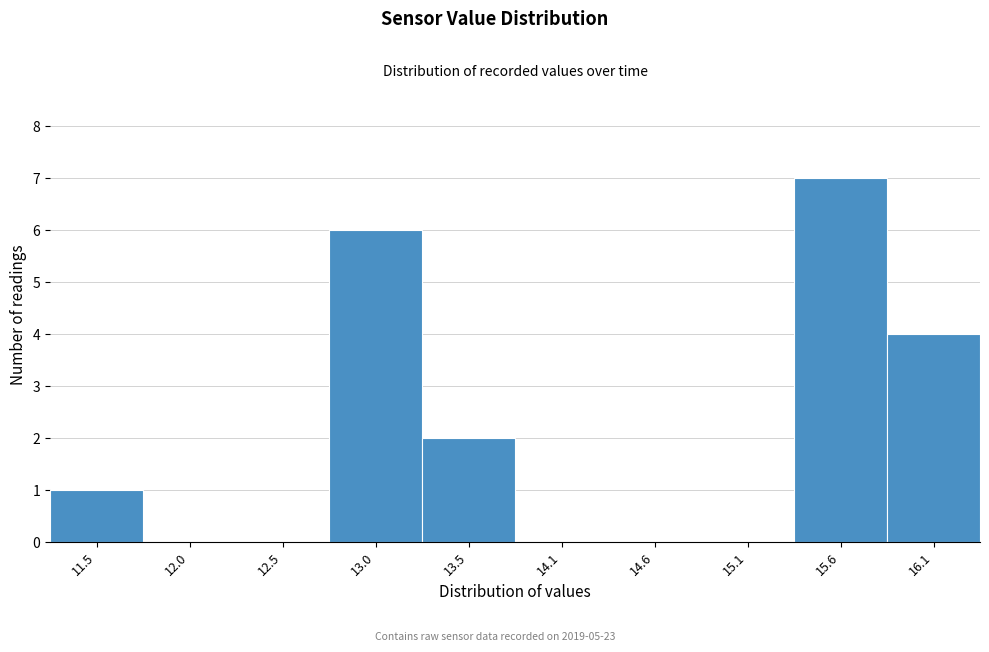

Reading left to right, transcribe this chart: for each bar, give the range it covers on the x-axis and its height. Neither the bar edges nor the heights are printed on the chart, so give them approximately, as read against the axes.

11.20 to 11.72: 1
11.72 to 12.24: 0
12.24 to 12.76: 0
12.76 to 13.28: 6
13.28 to 13.80: 2
13.80 to 14.32: 0
14.32 to 14.84: 0
14.84 to 15.36: 0
15.36 to 15.88: 7
15.88 to 16.40: 4